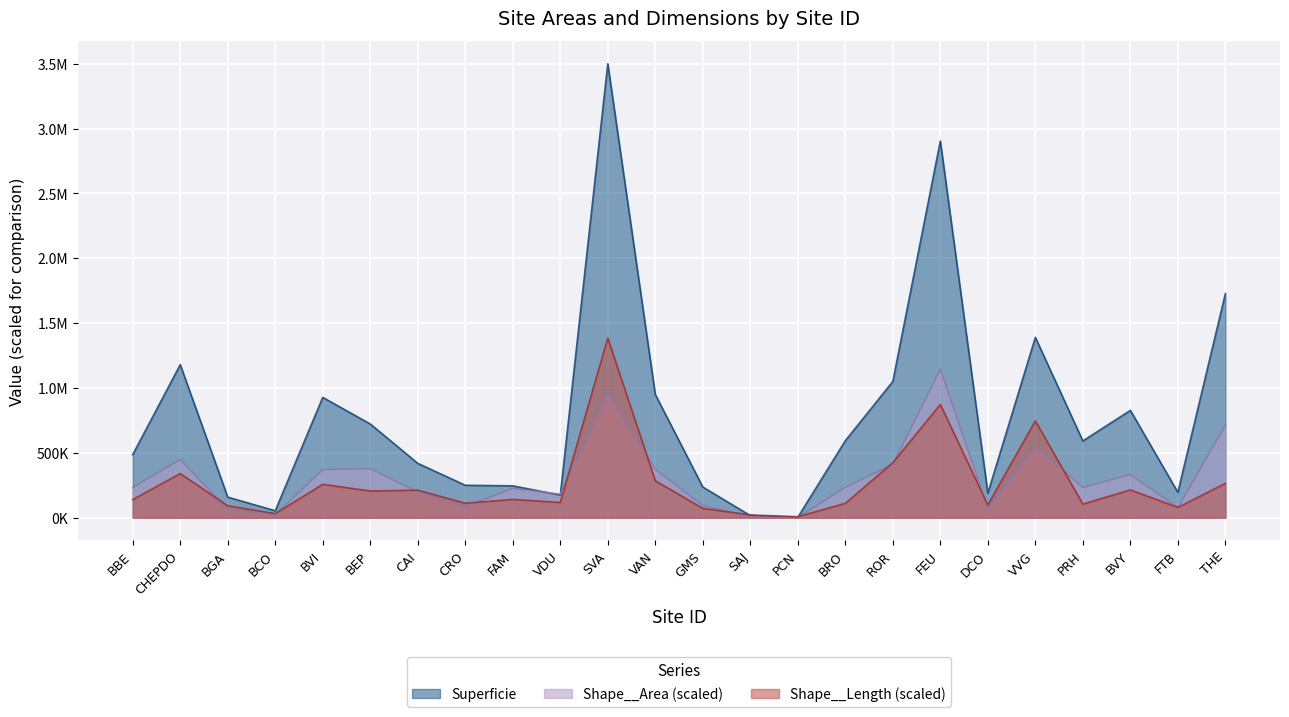

Which series changed the most between PRH and BVY?

Superficie